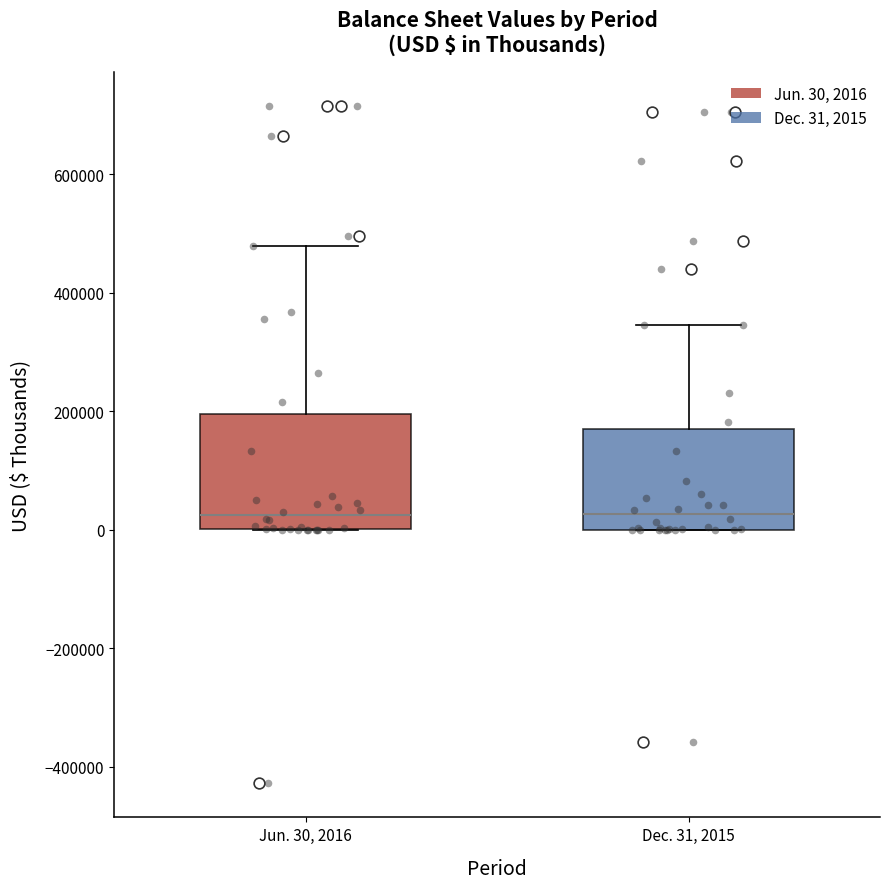

Reading left to right, read every box against the y-axis: the position of its median line, the range the box covers, and the ends of its whiskers. The values are not printed on the chart, so give them approximately, as read against the axis.

Jun. 30, 2016: median 20000, box 0 to 200000, whiskers 0 to 480000
Dec. 31, 2015: median 20000, box 0 to 180000, whiskers 0 to 340000